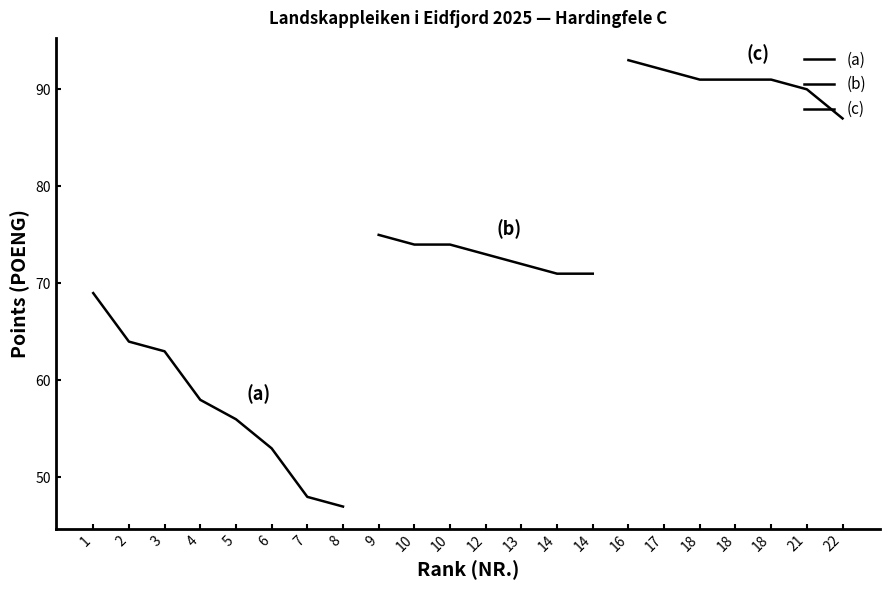

The value at 16 is 45. True or false?

False